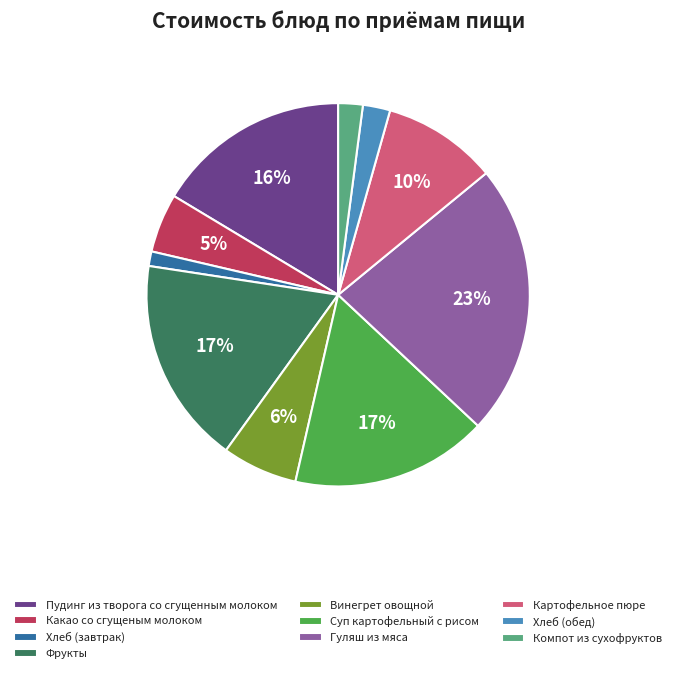

Is Картофельное пюре the majority of the pie?

No